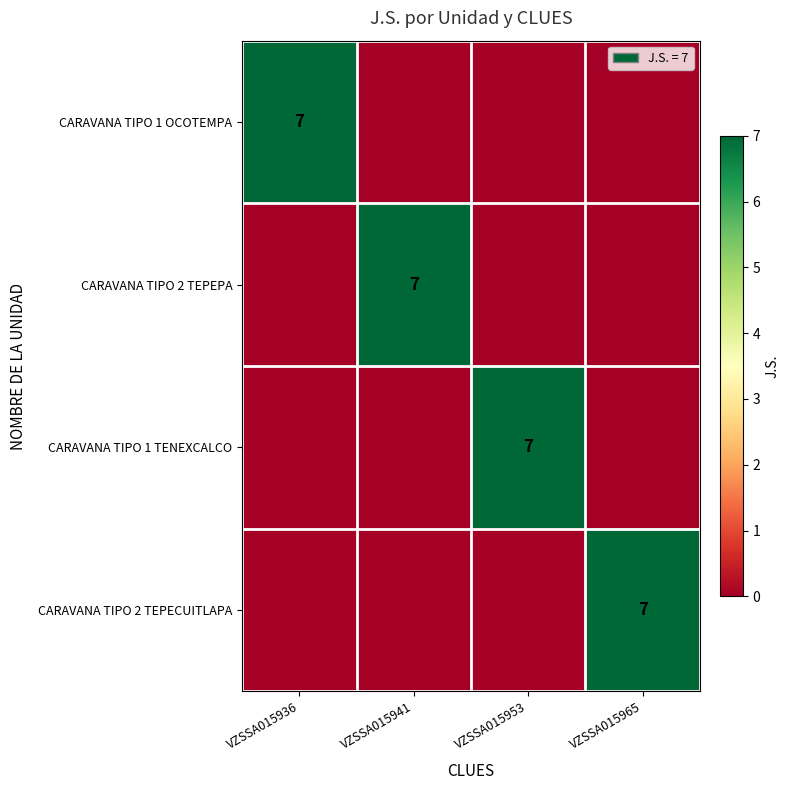

True or false: CARAVANA TIPO 1 TENEXCALCO has a value of 7 at VZSSA015953.

True